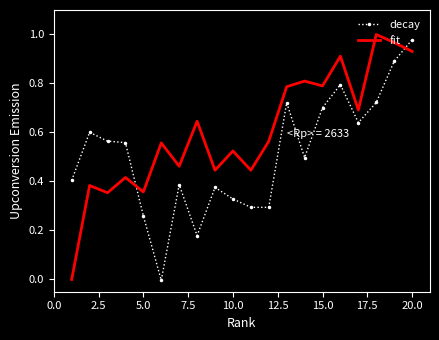

List the series in order of their overall mean, lowest first.

decay, fit